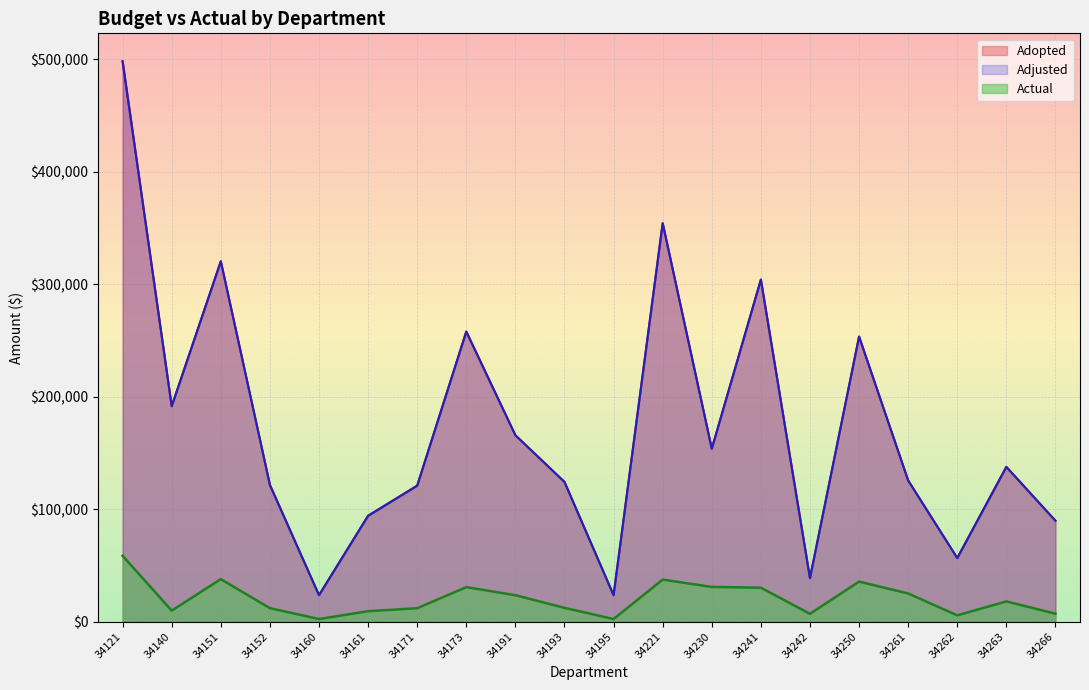

What is the spread (max minus min) of values at 34221?

316923.8